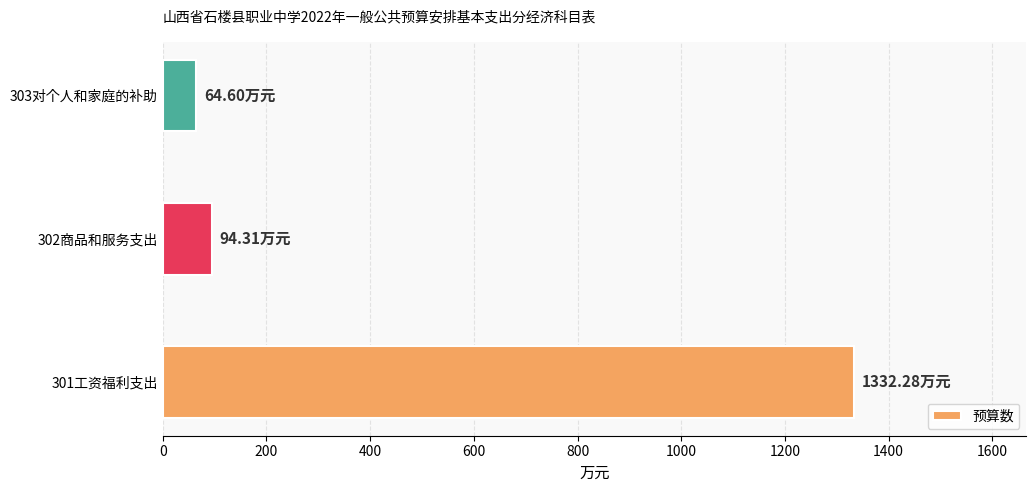

How many data points does each series have?

3